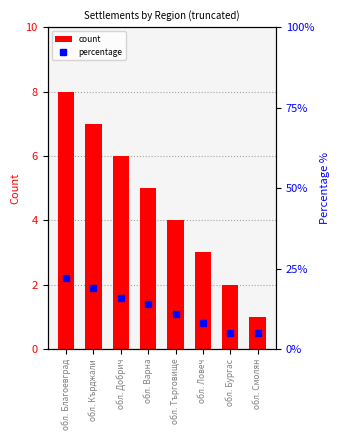

What is the greatest value displayed?

22